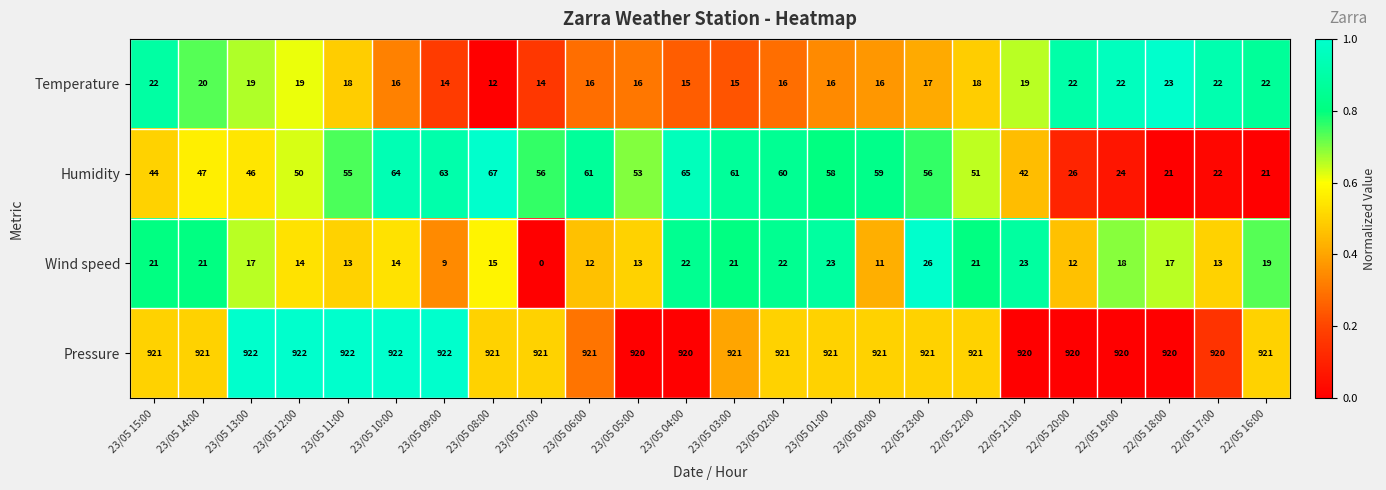

What is the greatest value displayed?

922